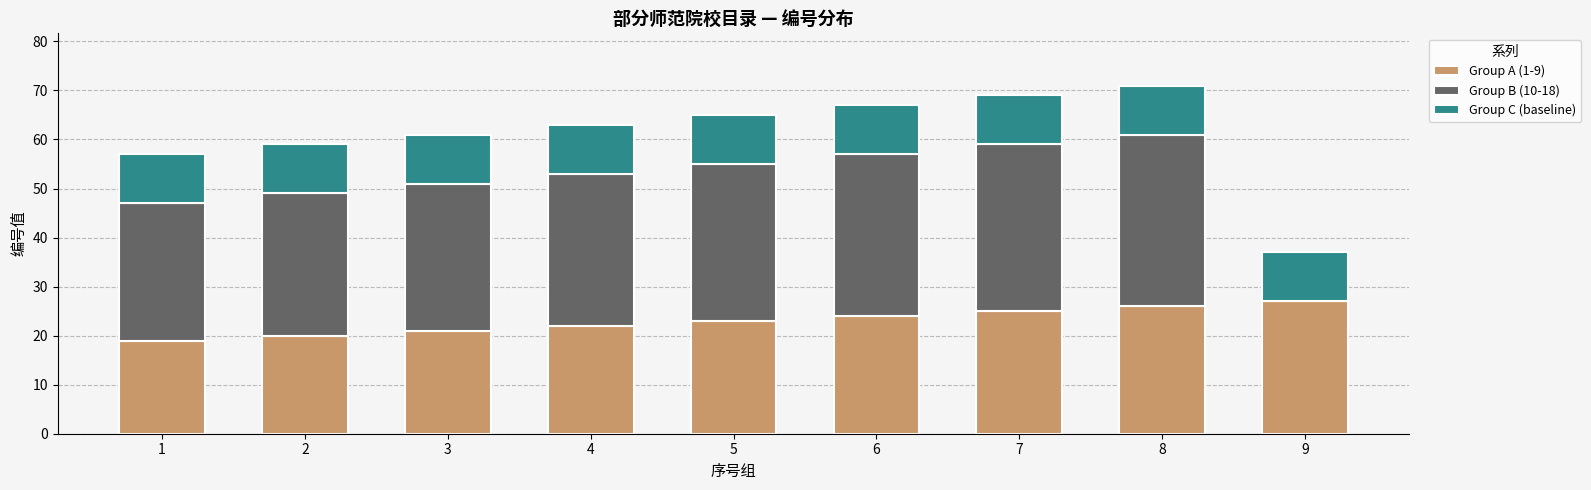

What is the sum of the Group A (1-9) values at 9 and 7?

52